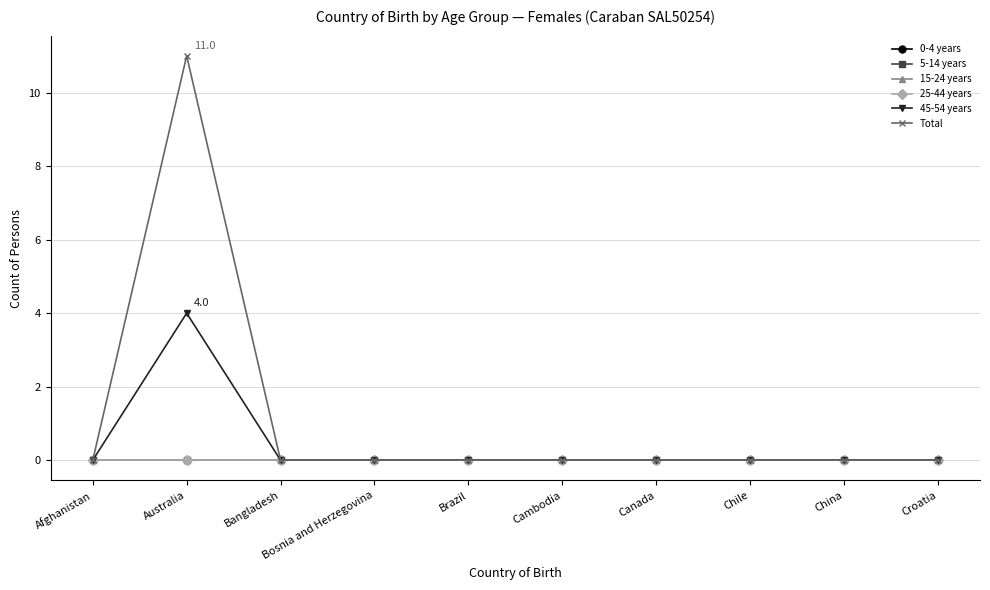

At Brazil, list the series in order from smallest to largest.

0-4 years, 5-14 years, 15-24 years, 25-44 years, 45-54 years, Total